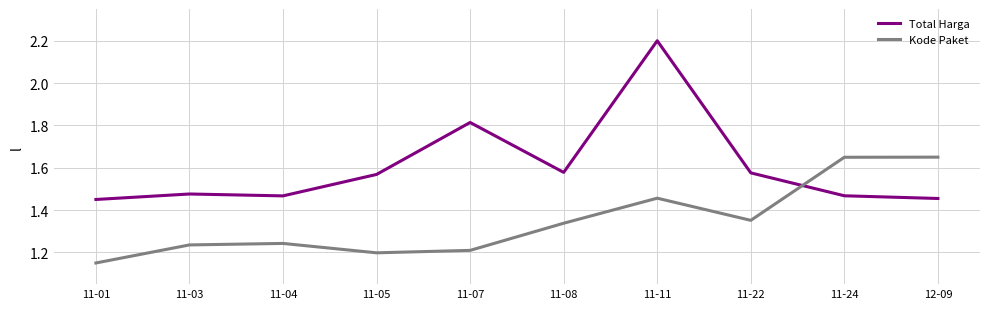

What position from the left is 11-01?

1